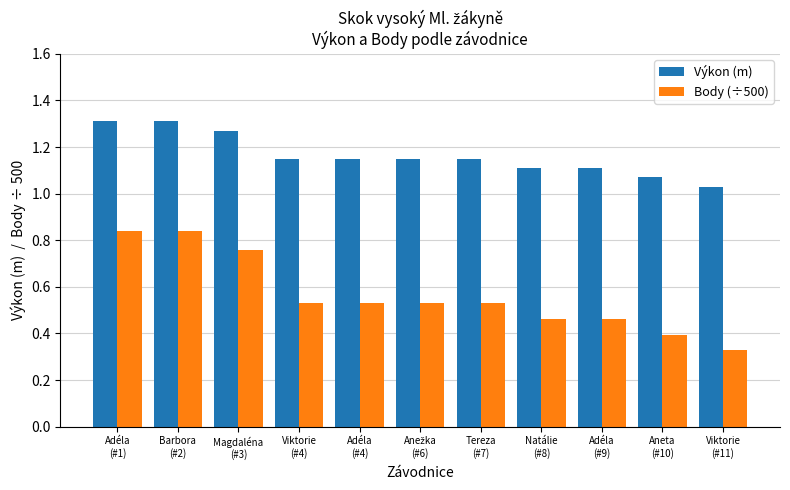

What is the label of the 5th bar from the right?

Tereza
(#7)